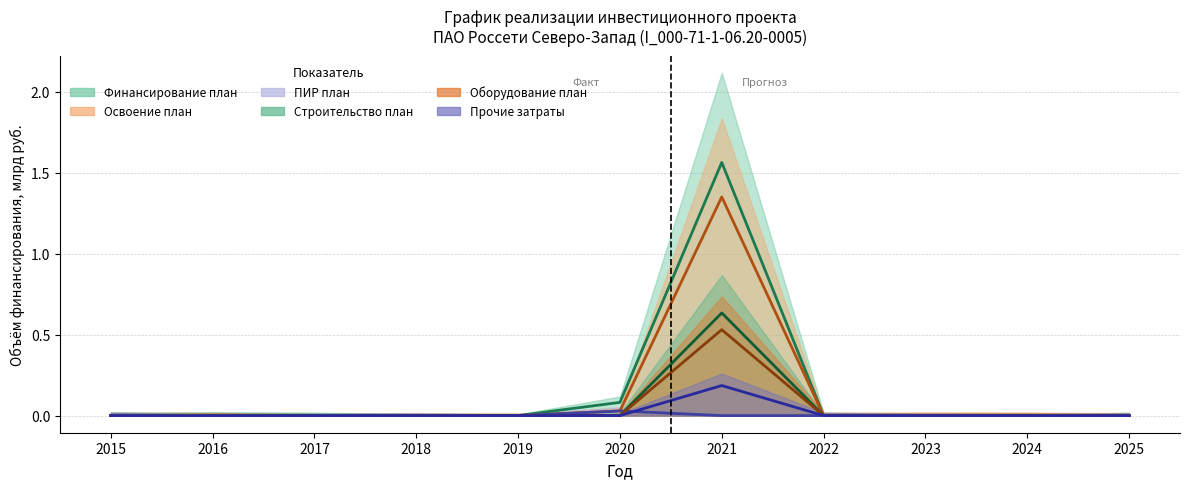

What are all the series names shown in the legend?

Финансирование план, Освоение план, ПИР план, Строительство план, Оборудование план, Прочие затраты